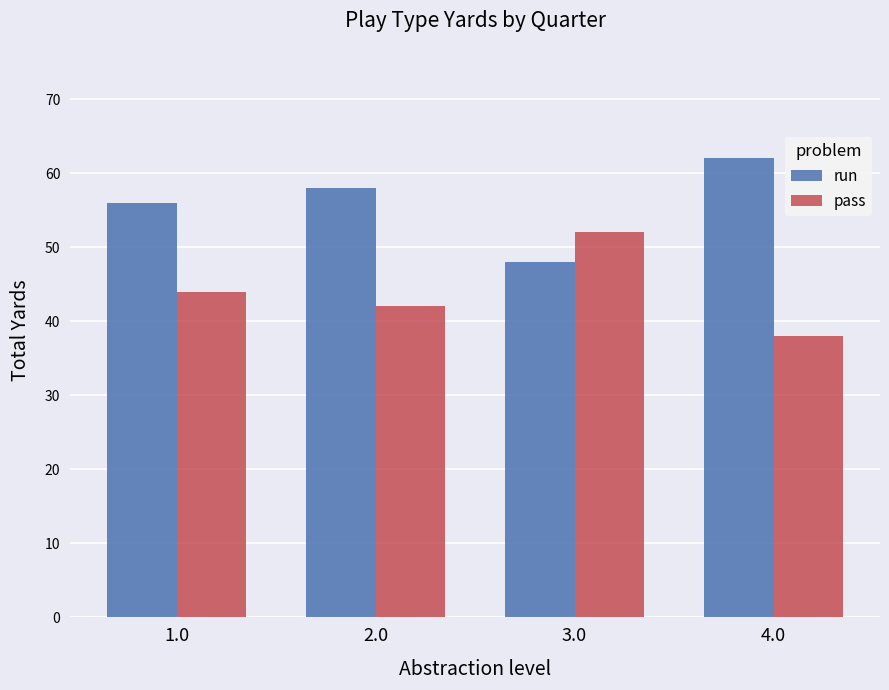

What is the average value of the pass series?

44